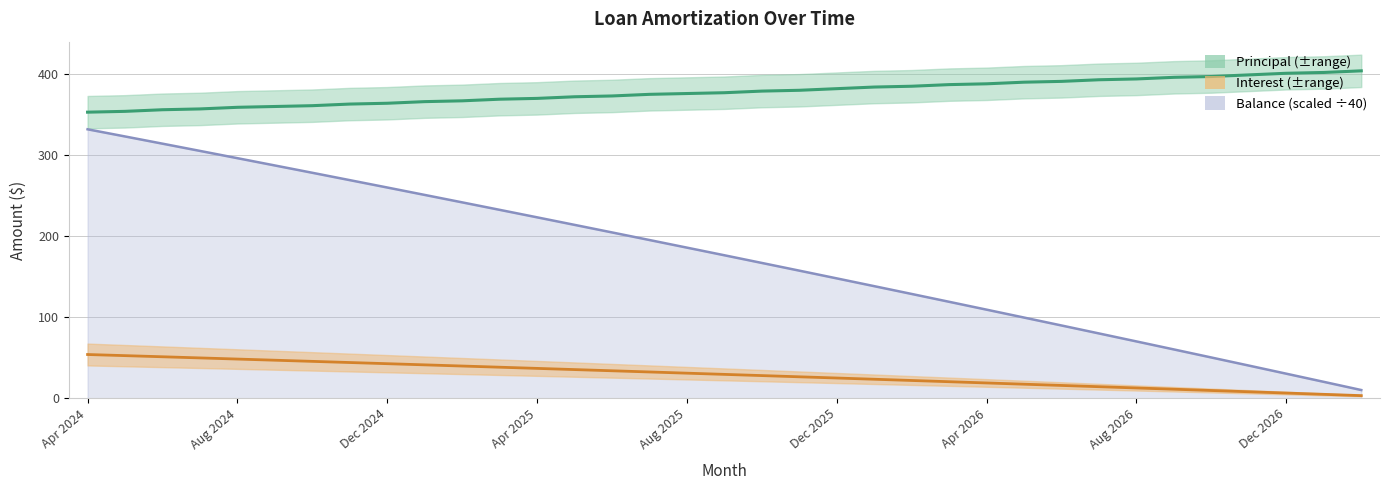

Is the value of Interest at Jun 2026 greater than the value of Principal at Sep 2026?

No